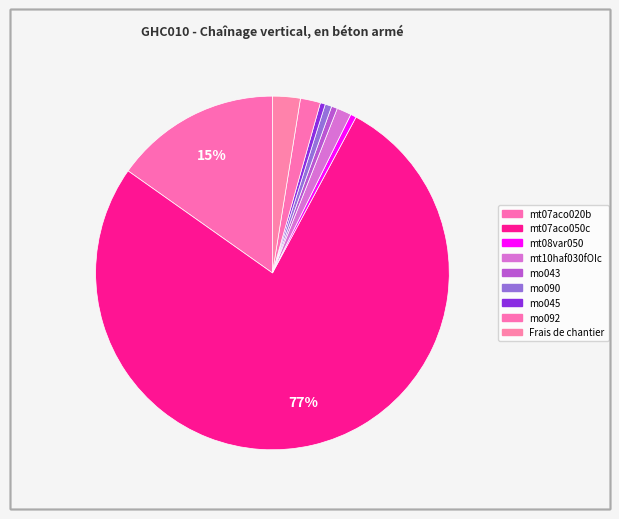

How many slices are in this pie chart?

9